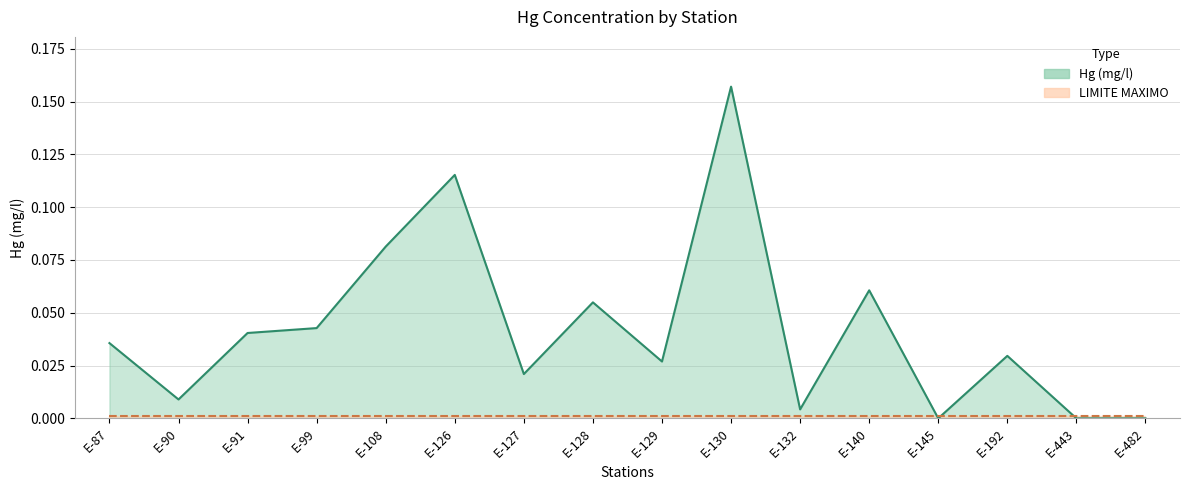

The chart shows a value of 0.1 at E-140. True or false?

False